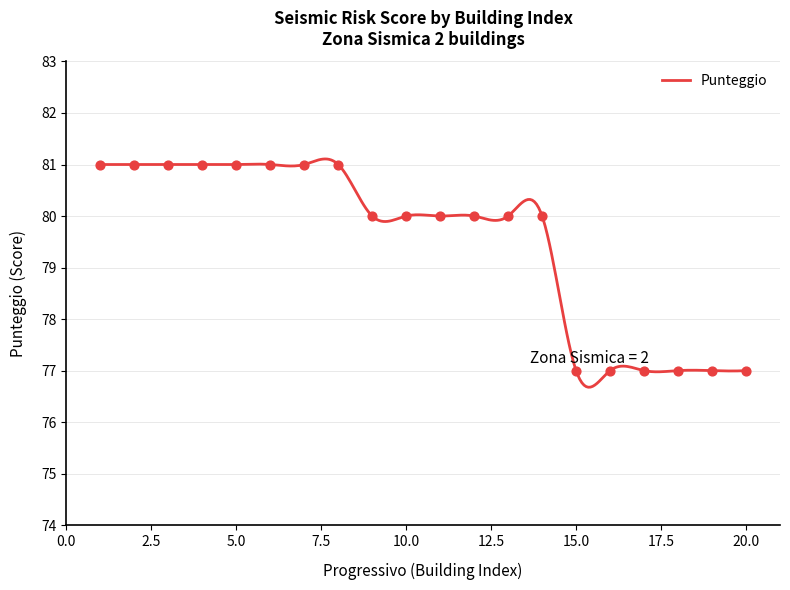

What is the change in value from 4 to 20?

-4